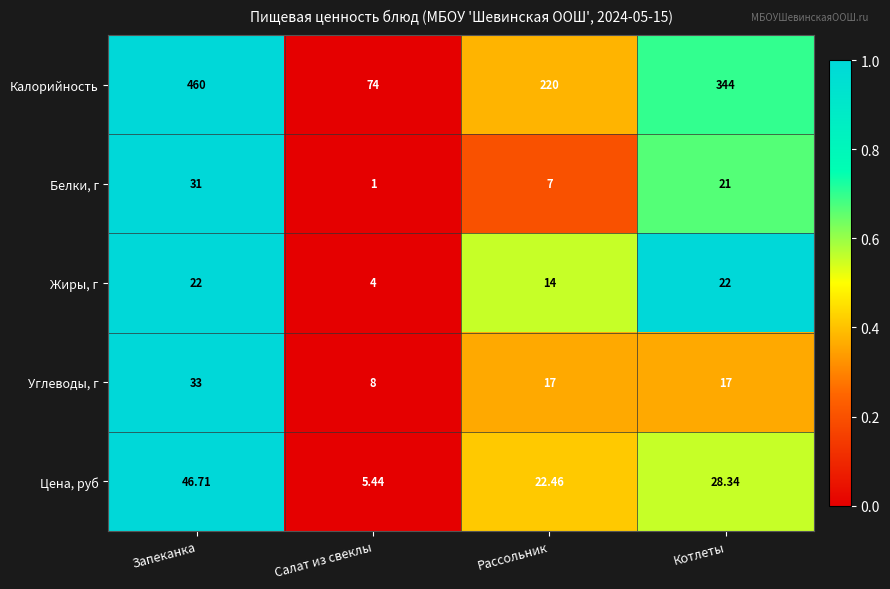

Which label corresponds to the largest value in the chart?

Запеканка